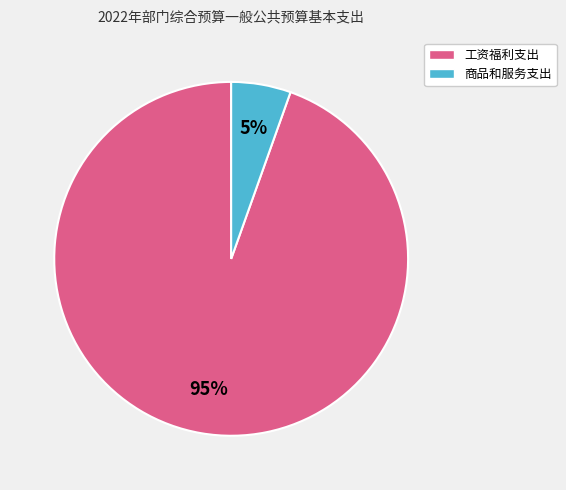

Which slice is the smallest?

商品和服务支出